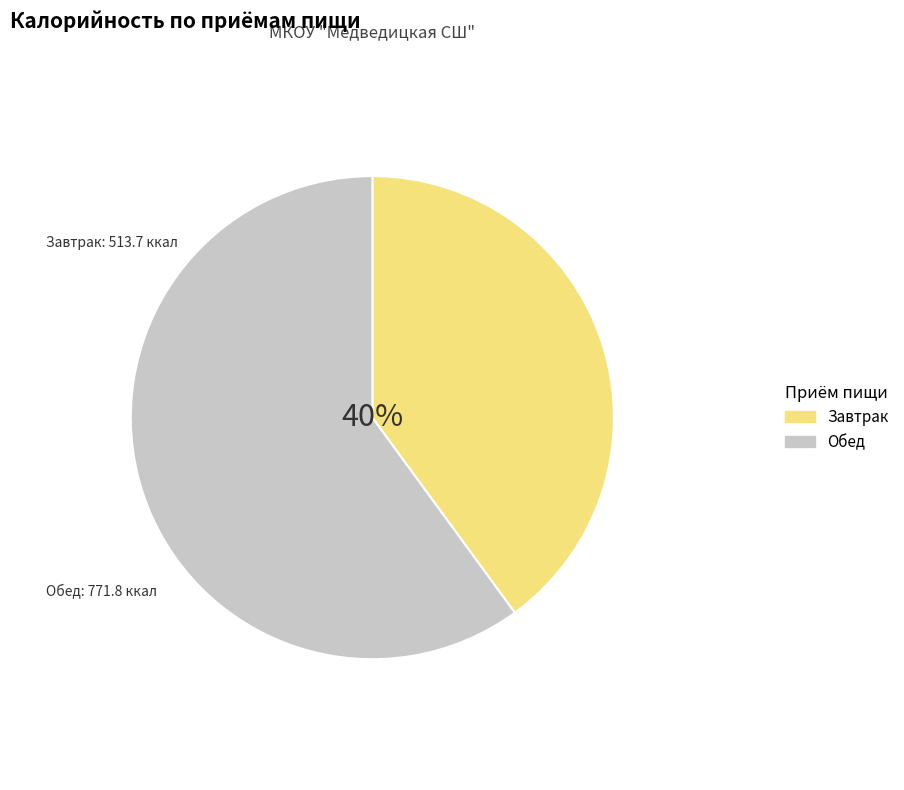

Which has a higher value, Завтрак or Обед?

Обед